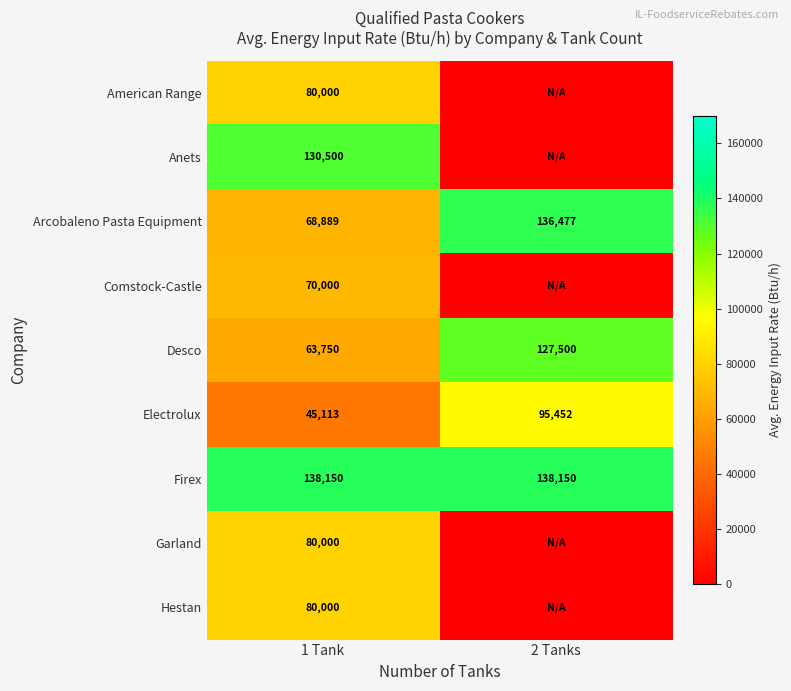

The value of Anets at 1 Tank is 130500. True or false?

True